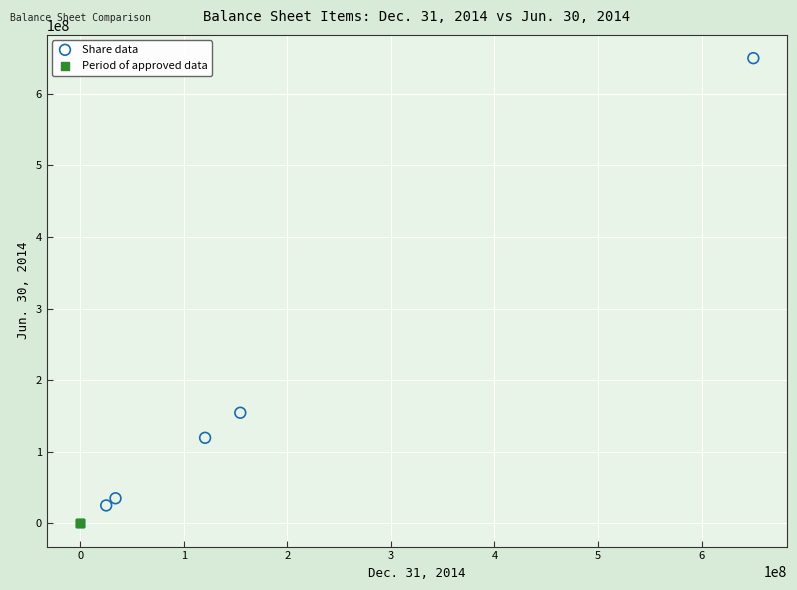

Which series has the widest spread of Y values?

Share data